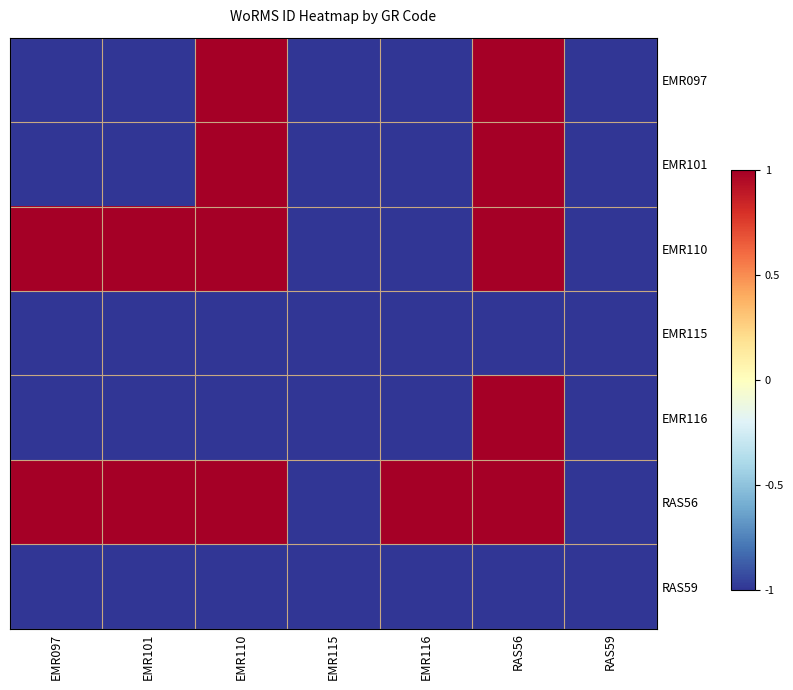

At which category is the sum across all series the highest?

RAS56